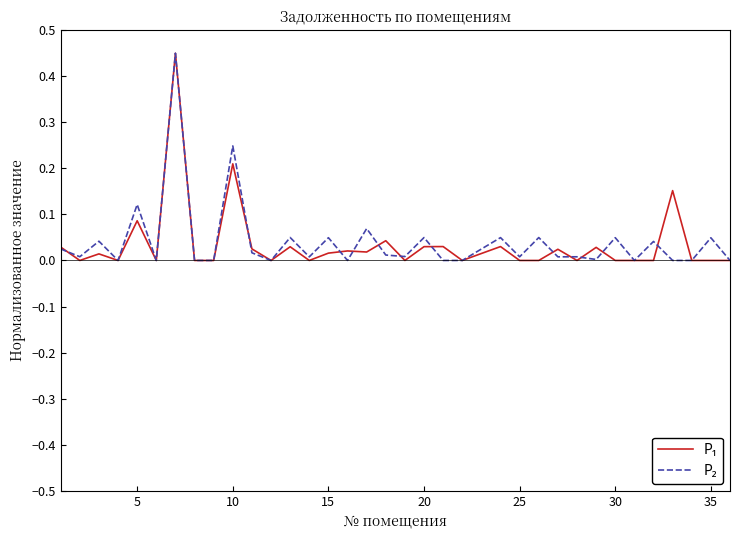

How many interior local peaks does the P₂ series have?

14